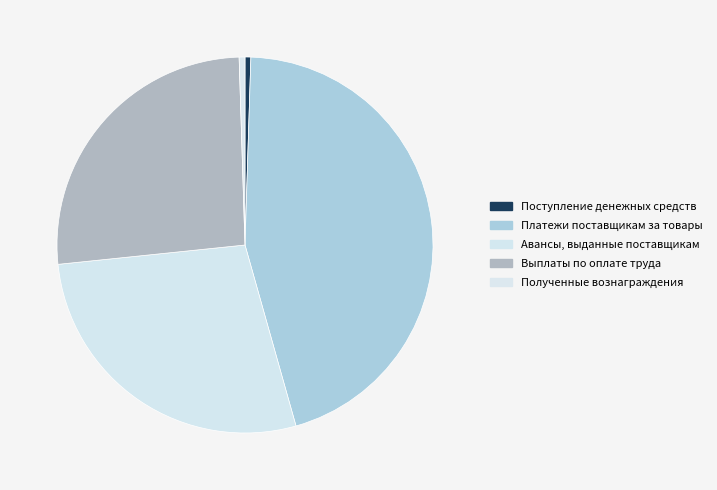

Rank the categories by value from highest to lowest.

Платежи поставщикам за товары, Авансы, выданные поставщикам, Выплаты по оплате труда, Поступление денежных средств, Полученные вознаграждения